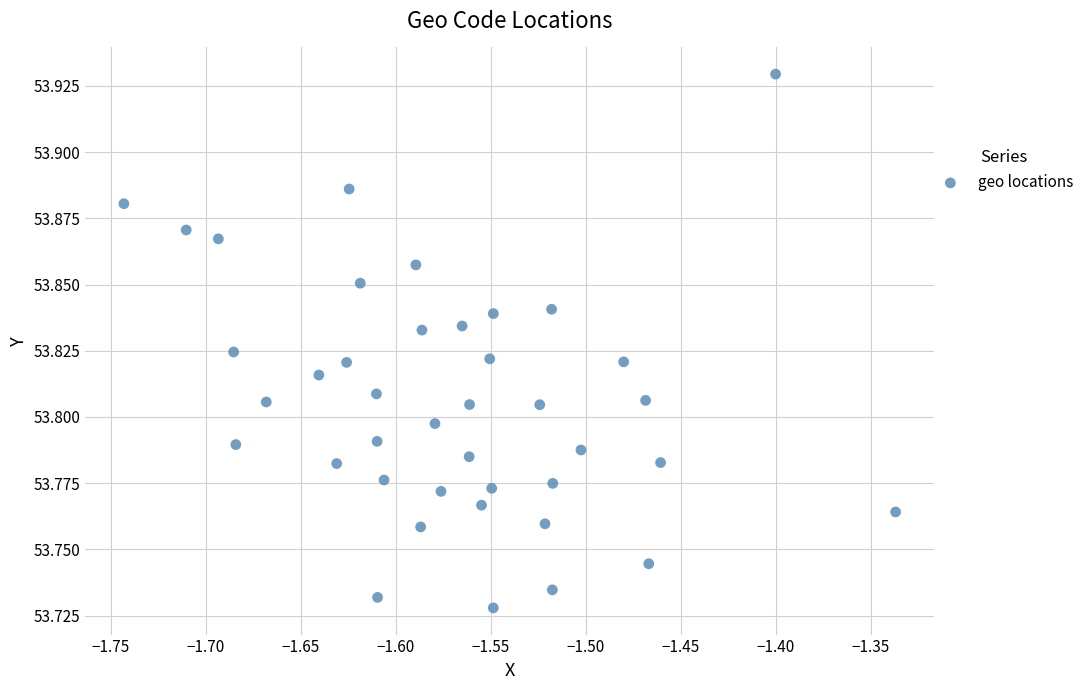

What is the range of X values (max minus min)?

0.4